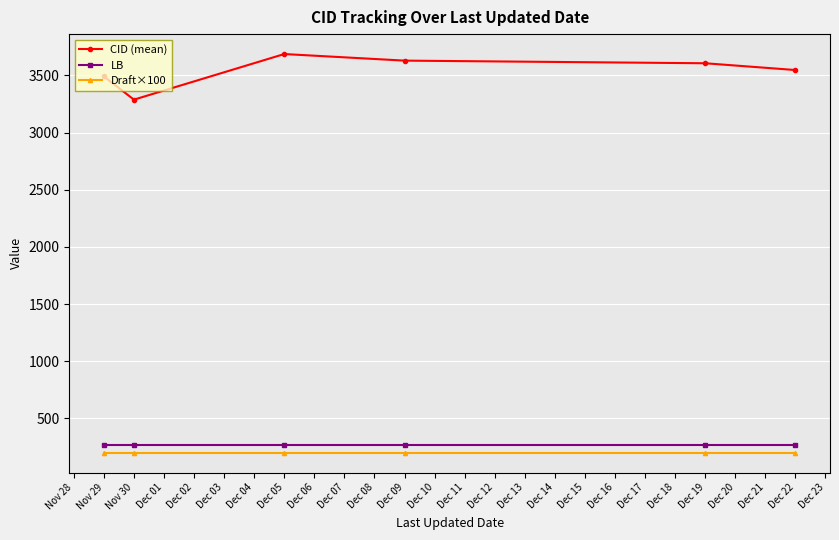

What is the lowest value of the Draft×100 series?

200.0